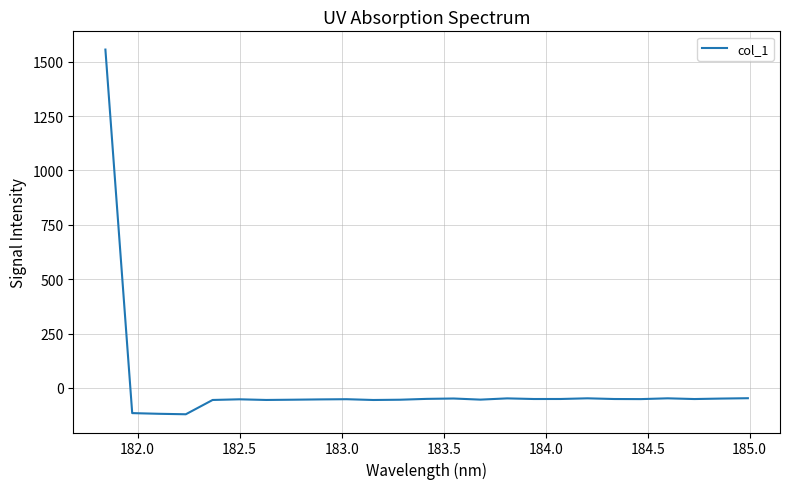

What is the difference between the maximum and minimum values?

1677.2